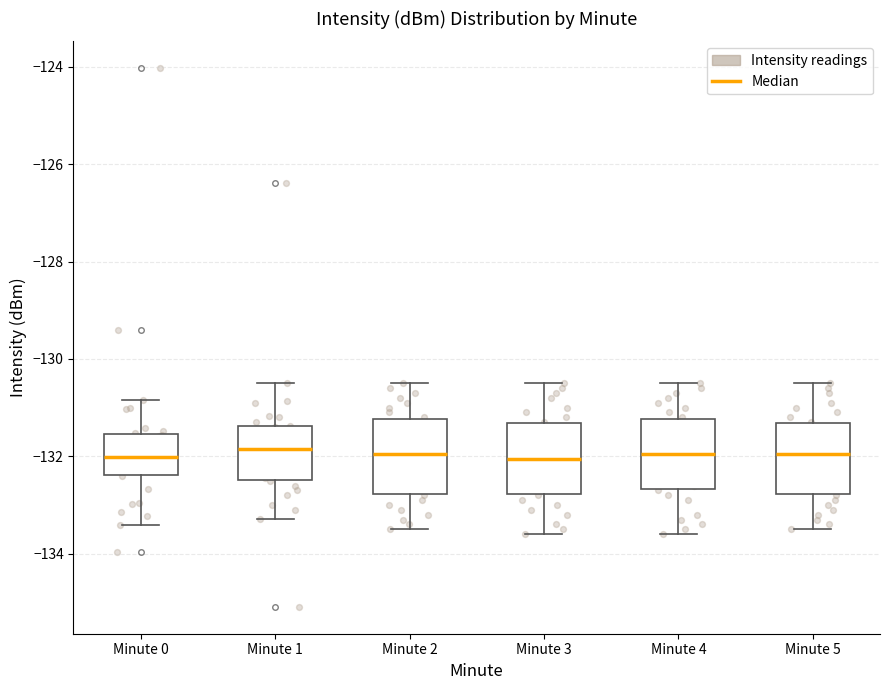

Reading left to right, transcribe this box plot: for each box, give where its median line is, the range the box spans, and where its two whiskers end, as read against the y-axis. The values are not printed on the chart, so give them approximately, as read against the axis.

Minute 0: median -132.0, box -132.4 to -131.6, whiskers -133.4 to -130.8
Minute 1: median -131.8, box -132.4 to -131.4, whiskers -133.2 to -130.4
Minute 2: median -132.0, box -132.8 to -131.2, whiskers -133.4 to -130.4
Minute 3: median -132.0, box -132.8 to -131.4, whiskers -133.6 to -130.4
Minute 4: median -132.0, box -132.6 to -131.2, whiskers -133.6 to -130.4
Minute 5: median -132.0, box -132.8 to -131.4, whiskers -133.4 to -130.4